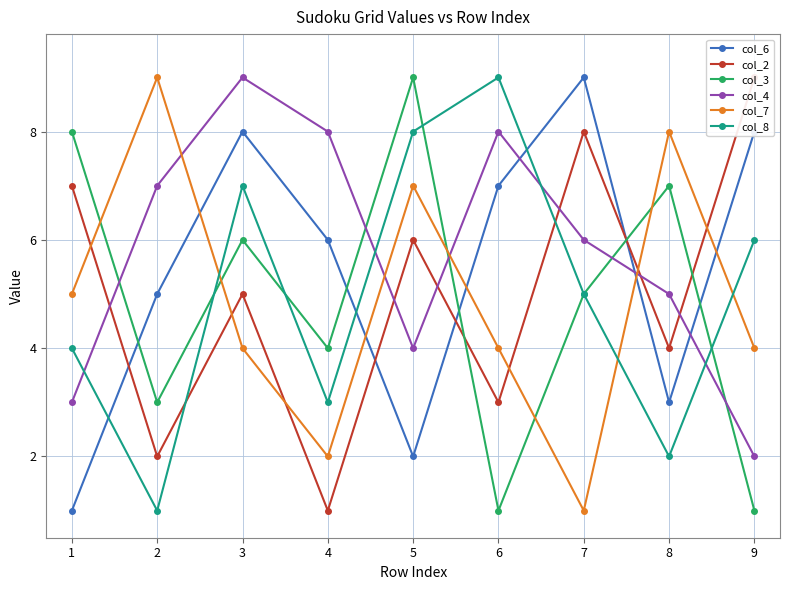

What is the approximate value of col_8 at 9?

6